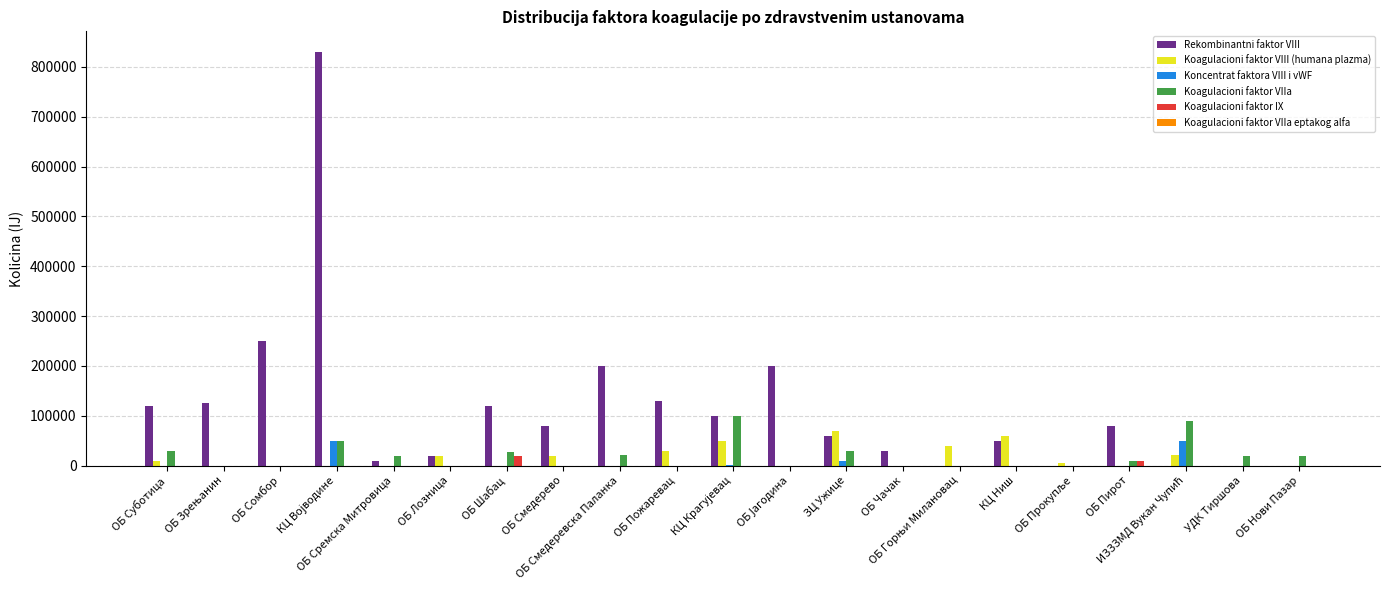

Which series has the largest total across all categories?

Rekombinantni faktor VIII